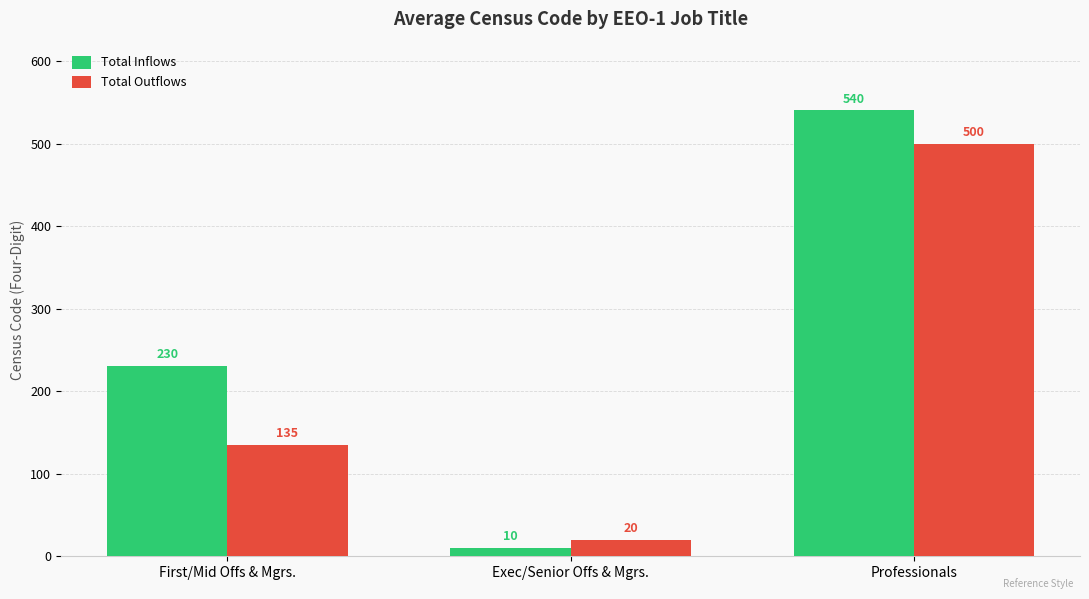

What is the sum of all Total Outflows values?

655